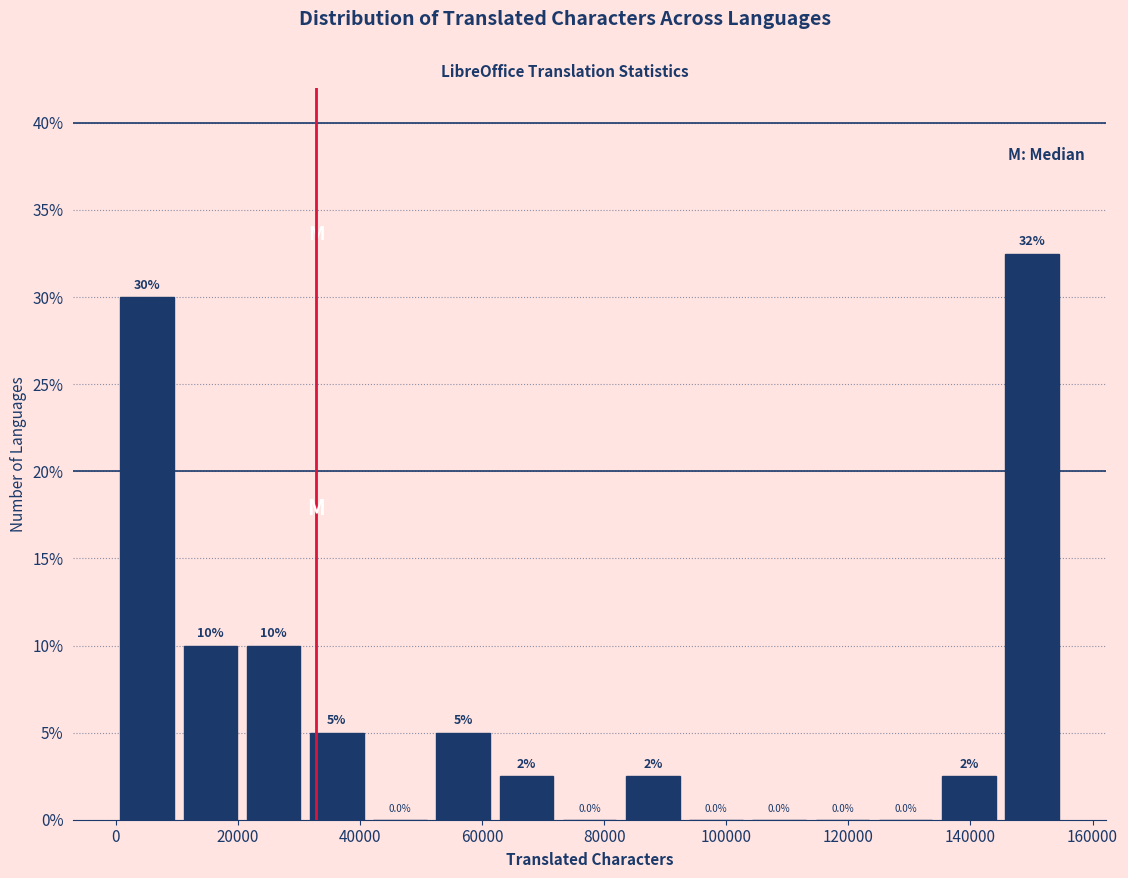

Over which range of the x-axis is the bar tallest?

144000 to 156000